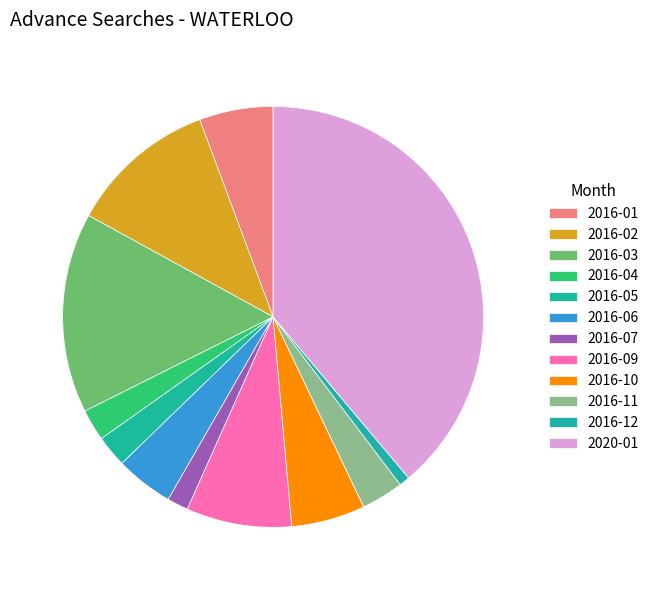

How many segments does this pie chart have?

12